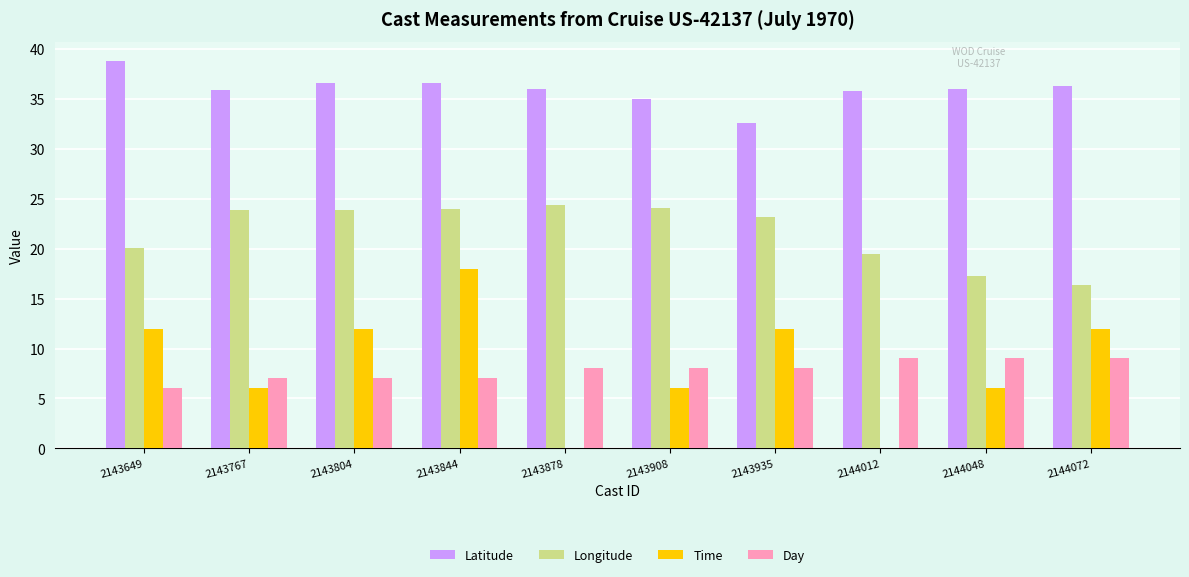

How many groups of bars are there?

10